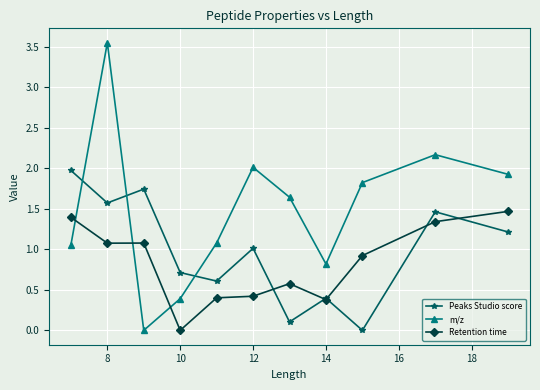

At how many categories does at least one series exceed 0?

11